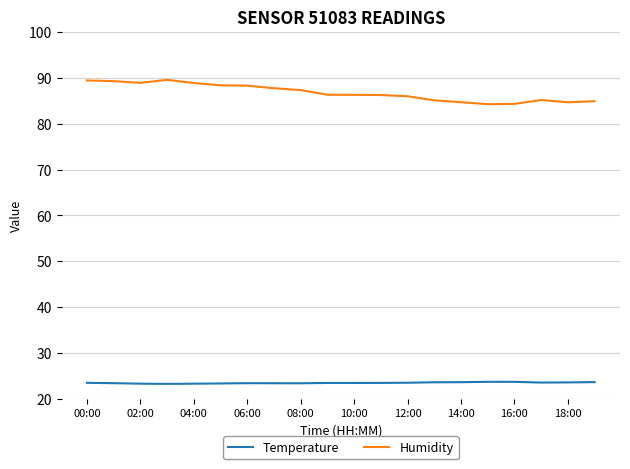

What is the maximum value for Humidity?

89.5